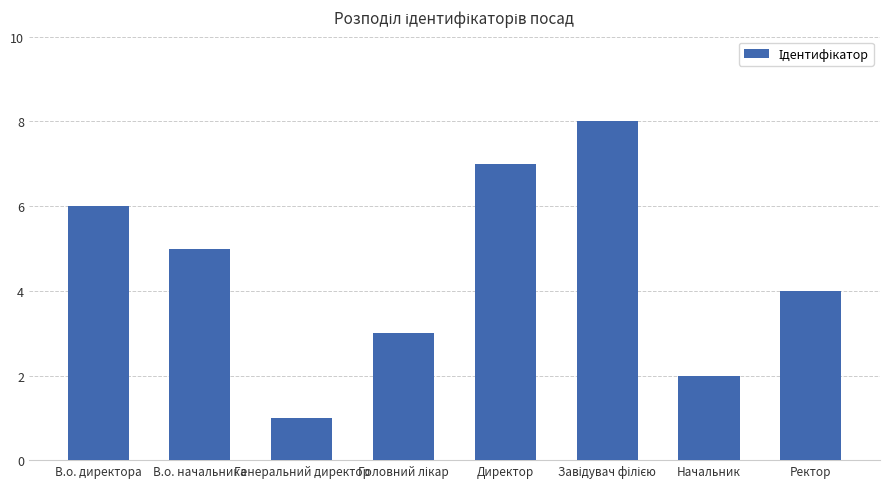

What is the difference between the maximum and minimum values?

7